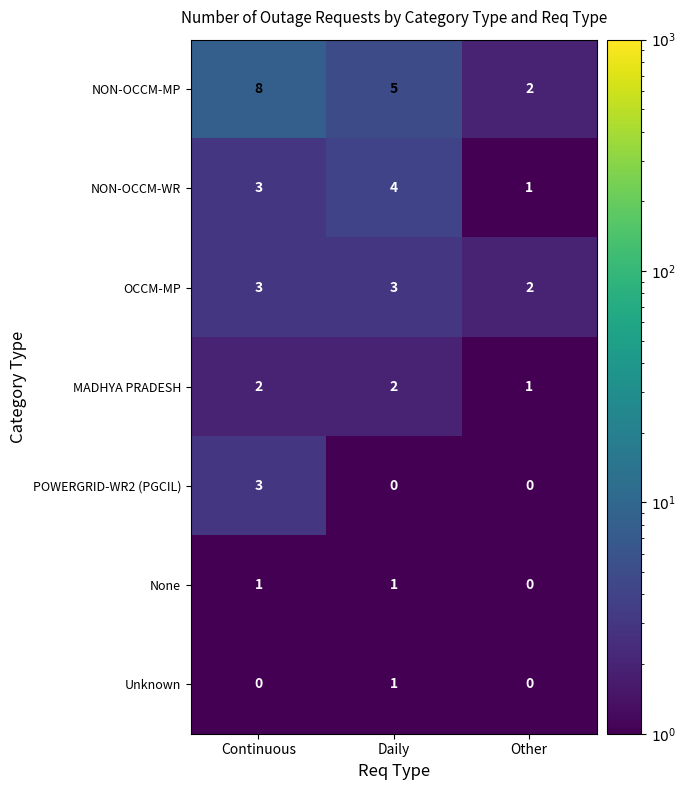

Between Continuous and Other, which series saw the biggest shift?

NON-OCCM-MP